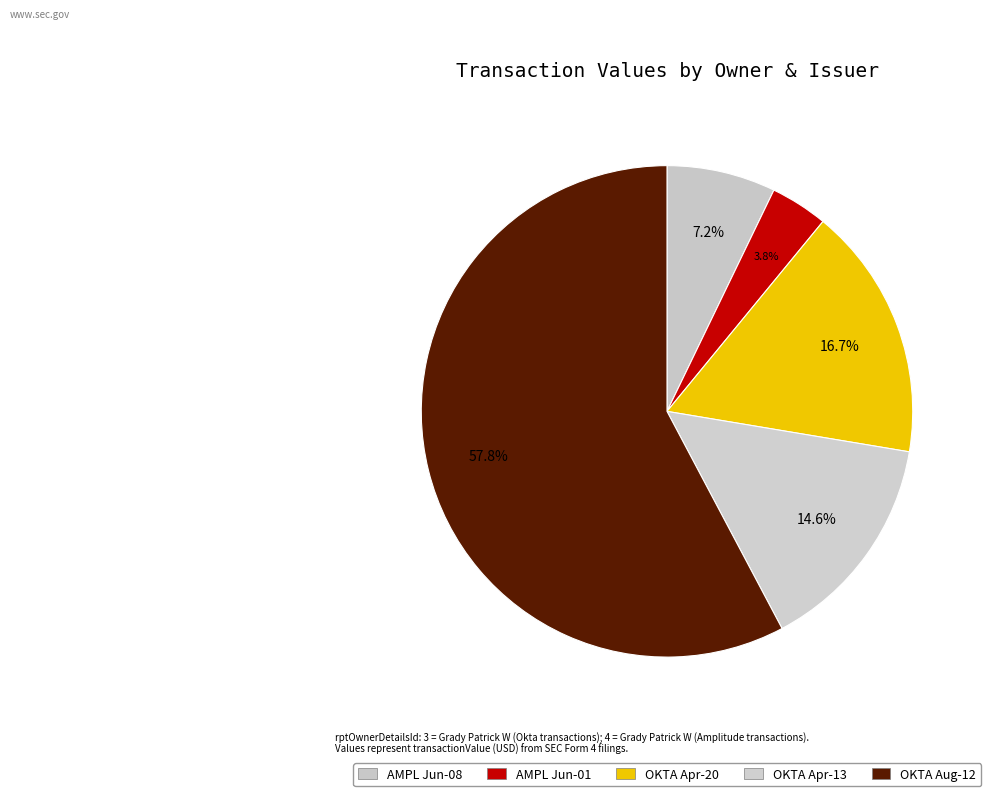

Does any single category account for the majority?

Yes